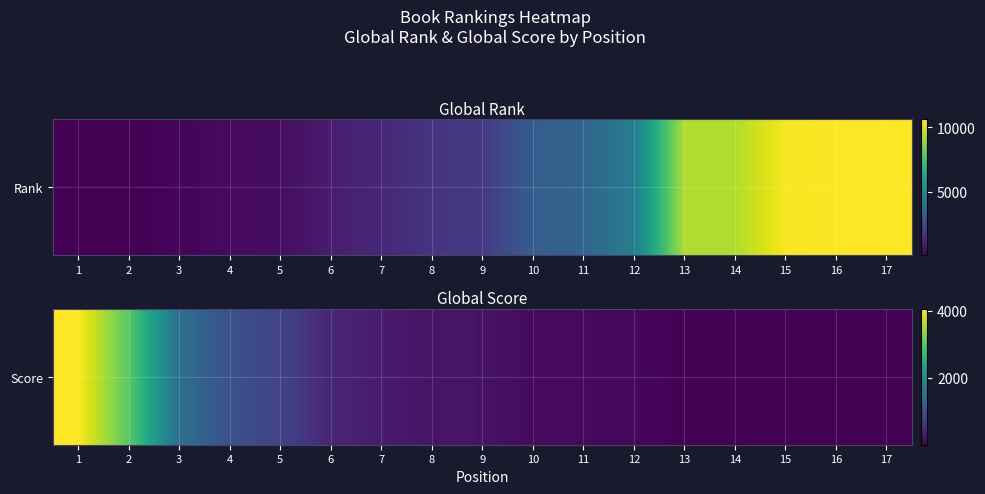

What is the difference between the second highest and minimum values?

3017